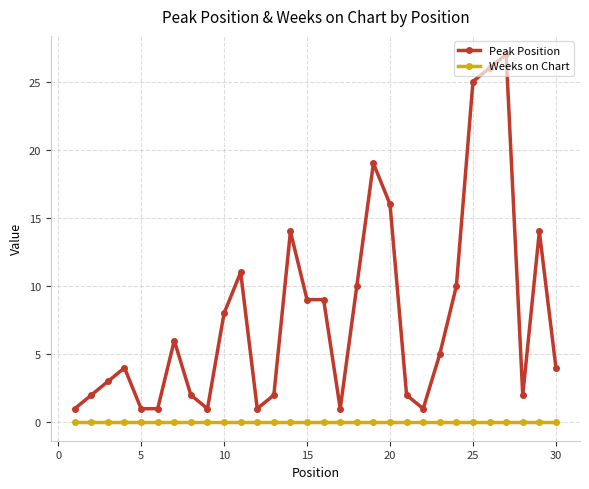

Which series has the widest spread of values?

Peak Position